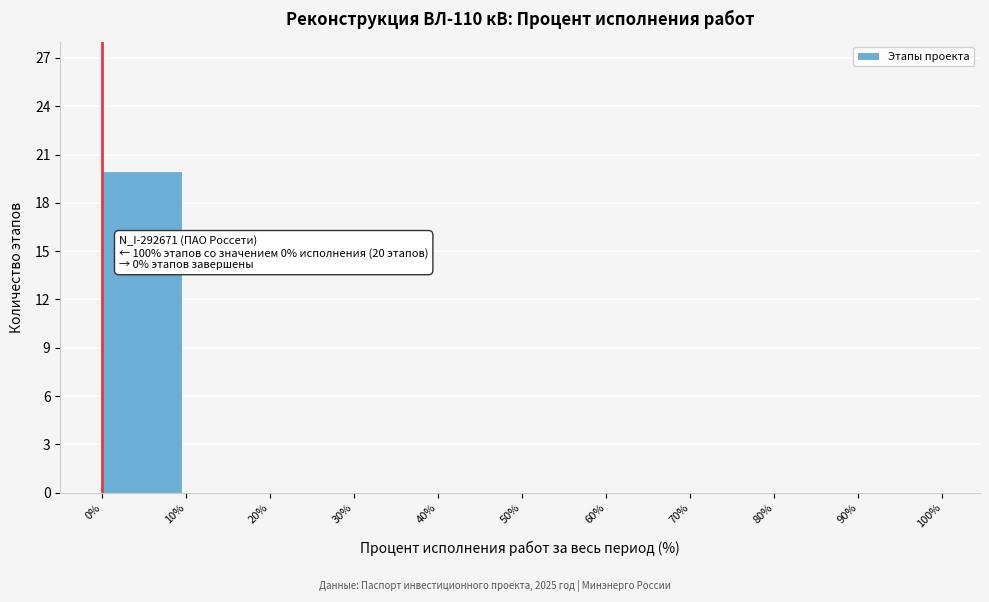

Which range on the x-axis has the tallest bar?

0% to 10%